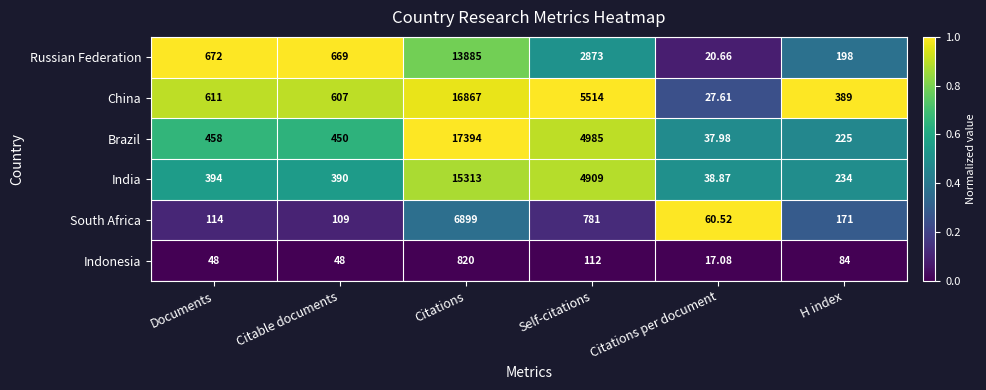

Which series has the largest total across all categories?

China